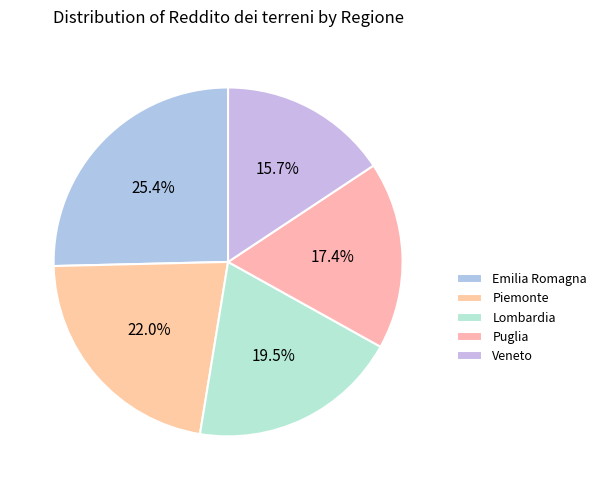

Count the number of slices in the pie.

5